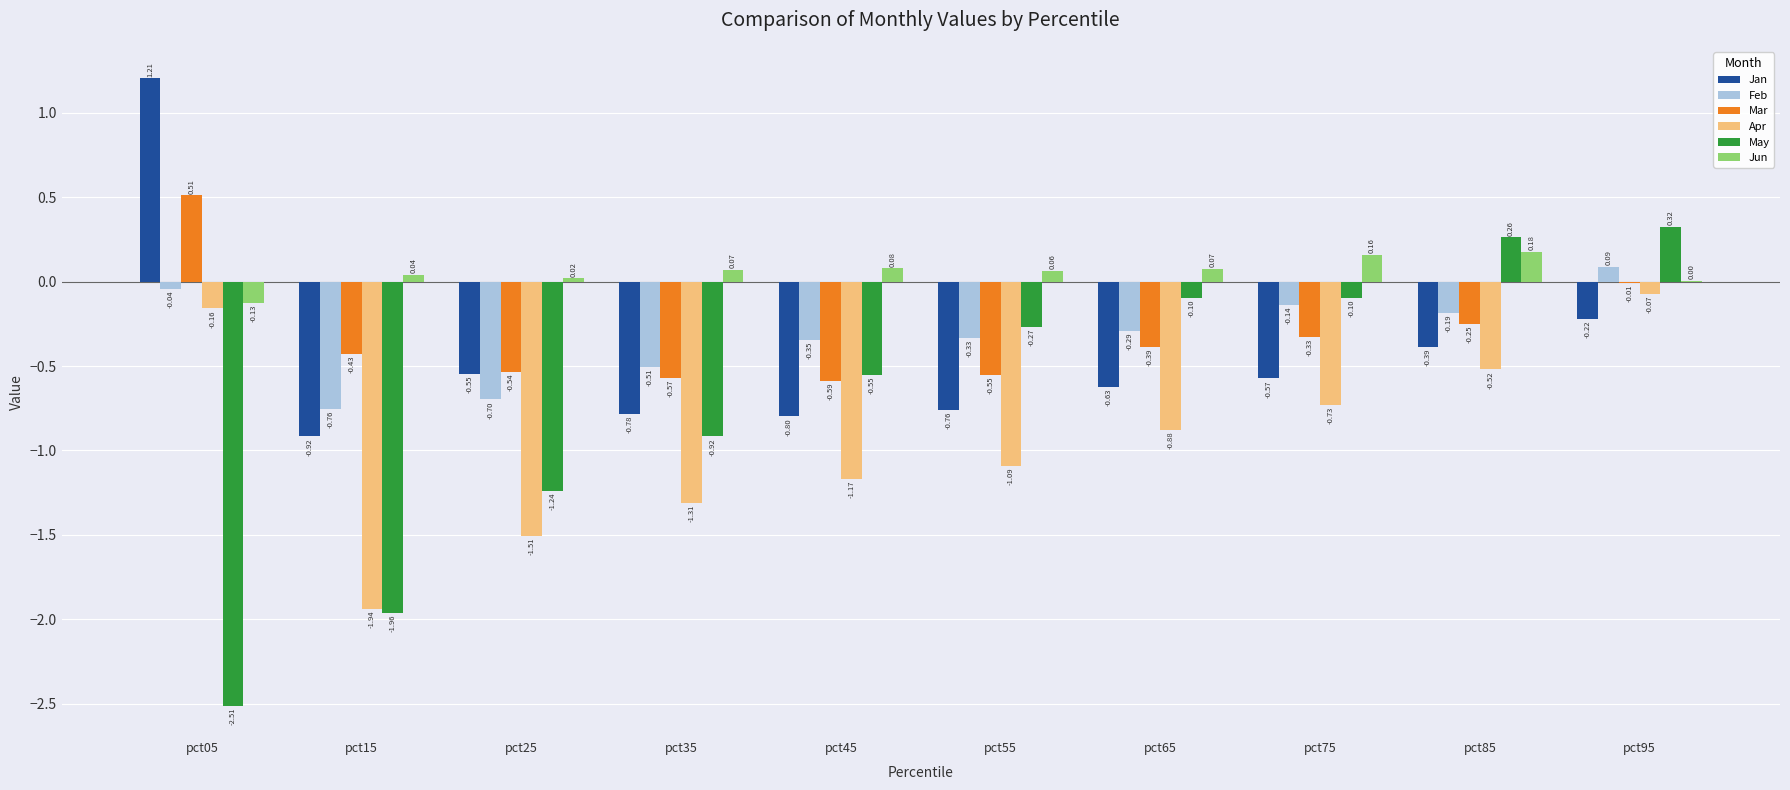

How many data points in Jan are above 0?

1